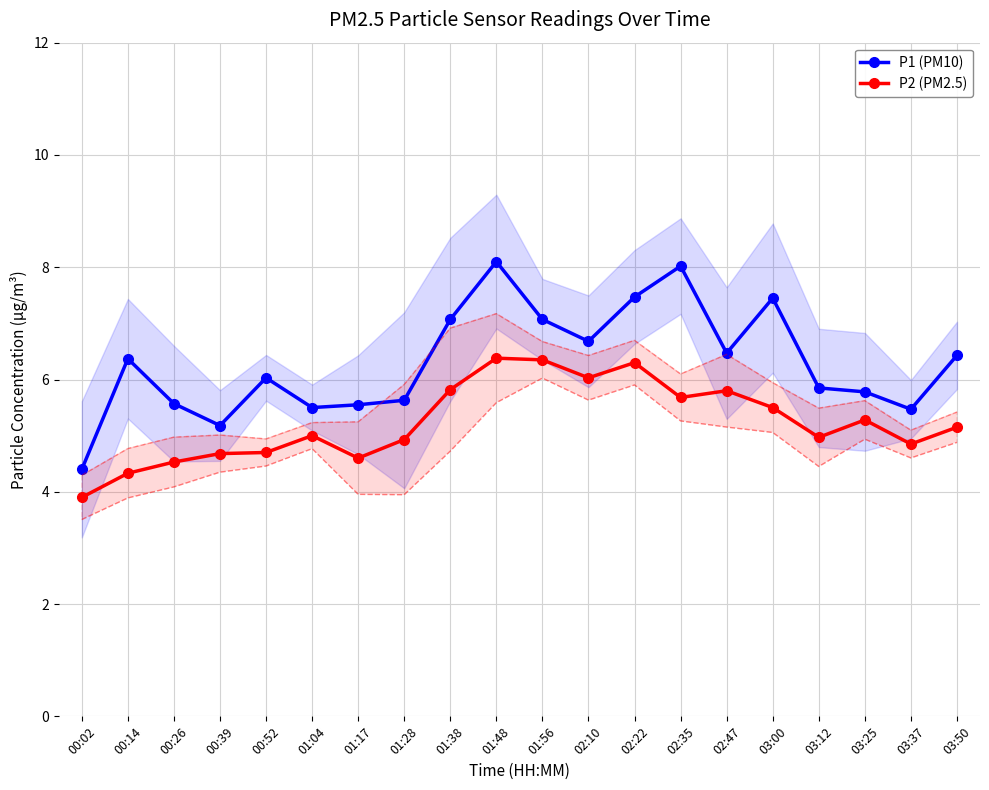

At which label is P1 (PM10) closest to 6?

00:52